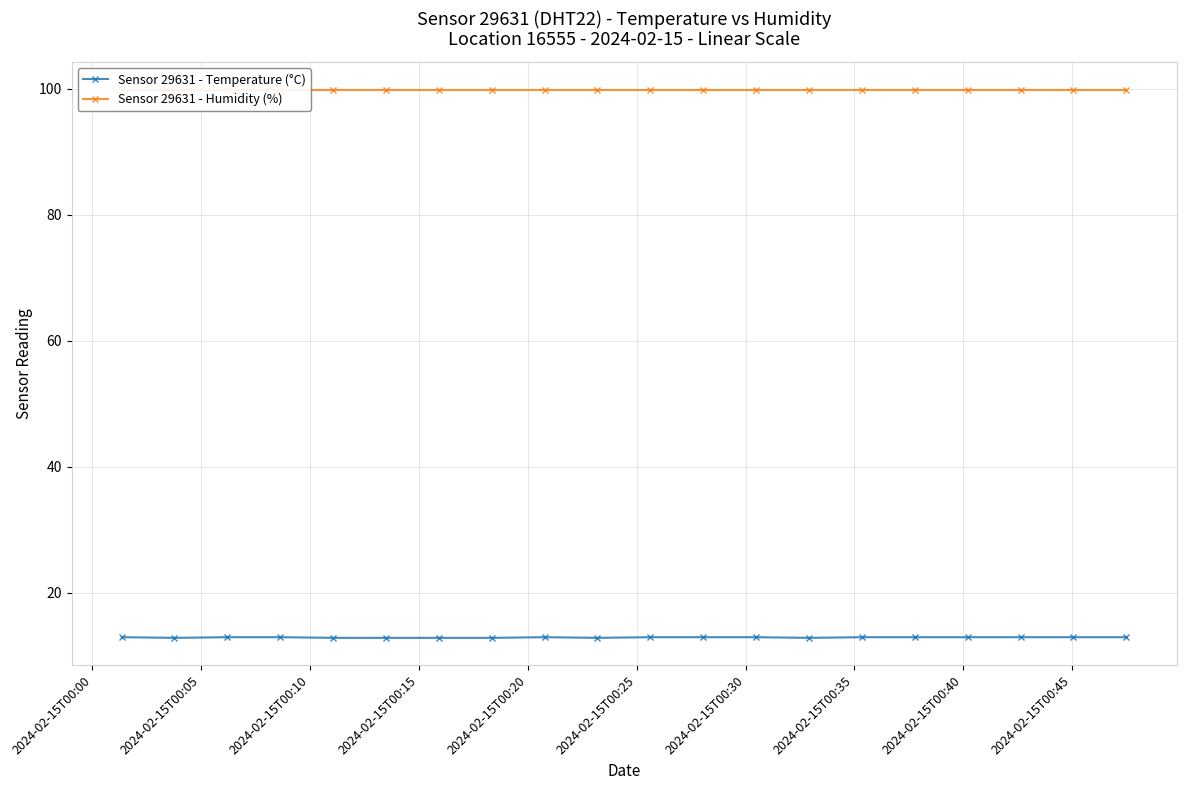

What is the value of the Sensor 29631 - Humidity (%) point at the 17th from the left?

99.9